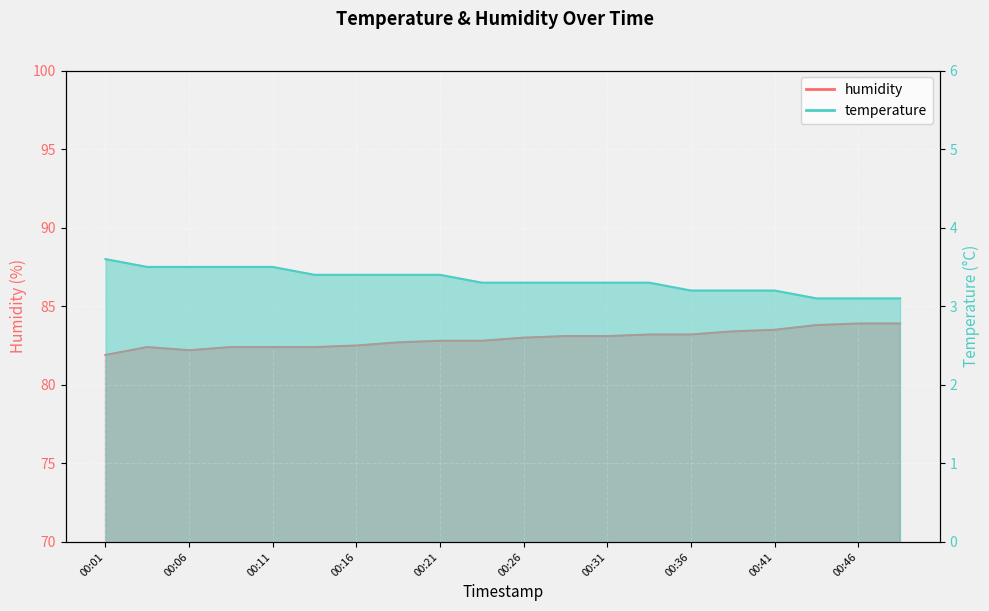

What is the sum of all humidity values?

1658.6